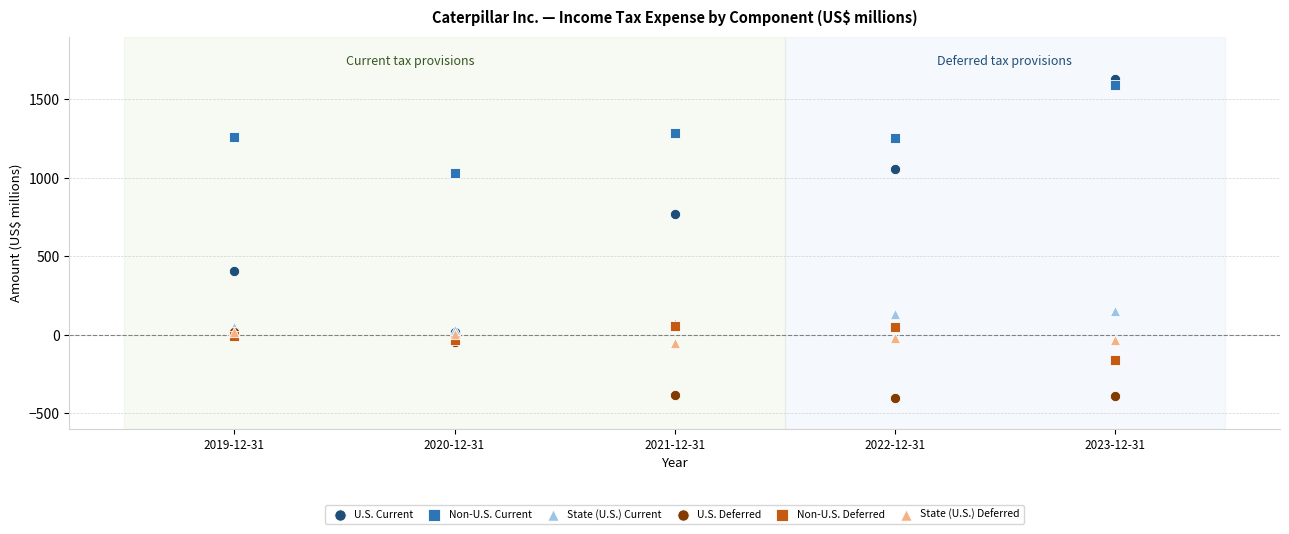

What are all the series names shown in the legend?

U.S. Current, Non-U.S. Current, State (U.S.) Current, U.S. Deferred, Non-U.S. Deferred, State (U.S.) Deferred